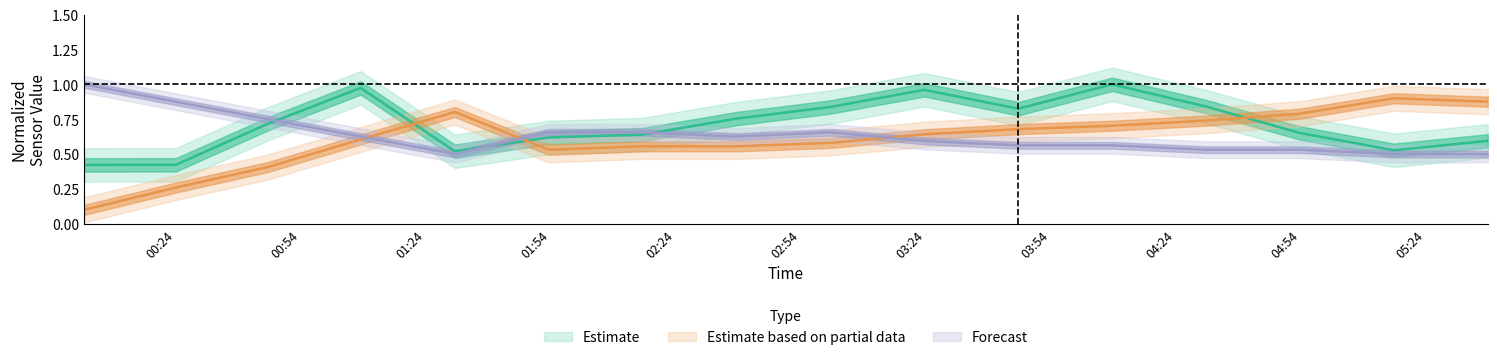

What is the value of the Temp point at the 11th from the left?

0.6